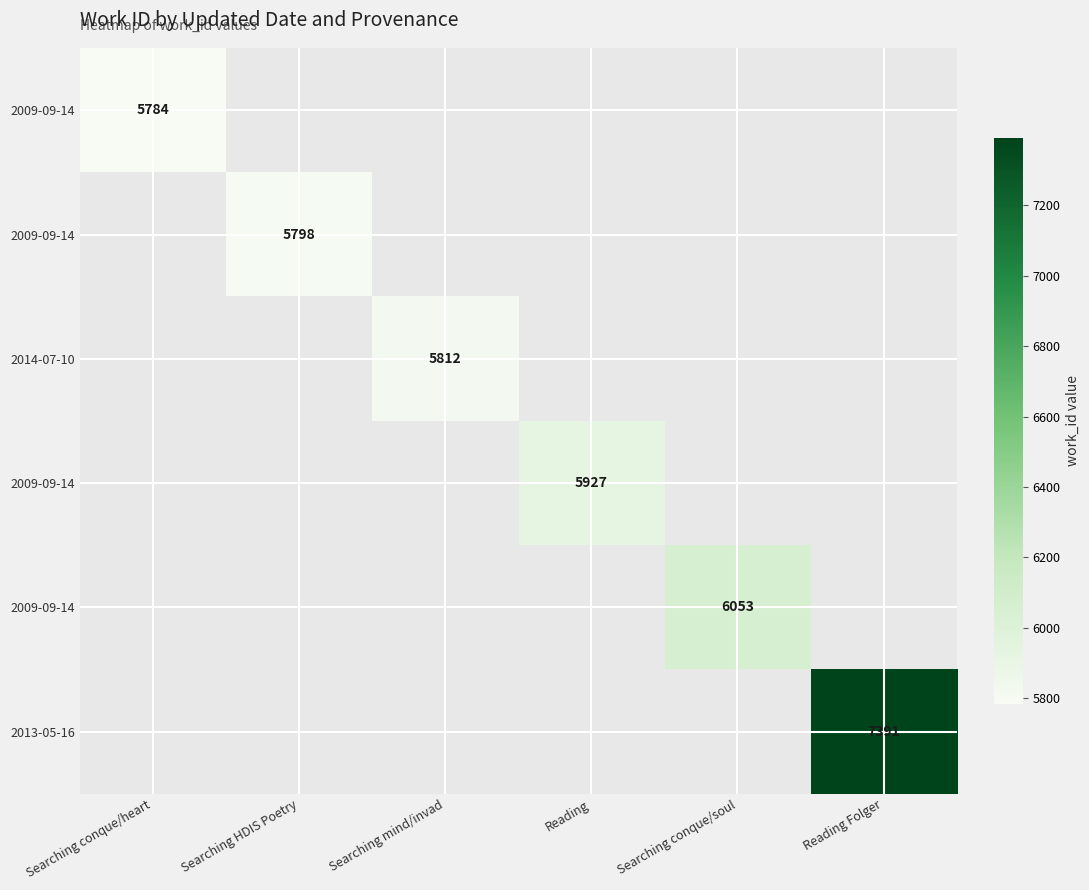

Which label corresponds to the largest value in the chart?

Reading Folger